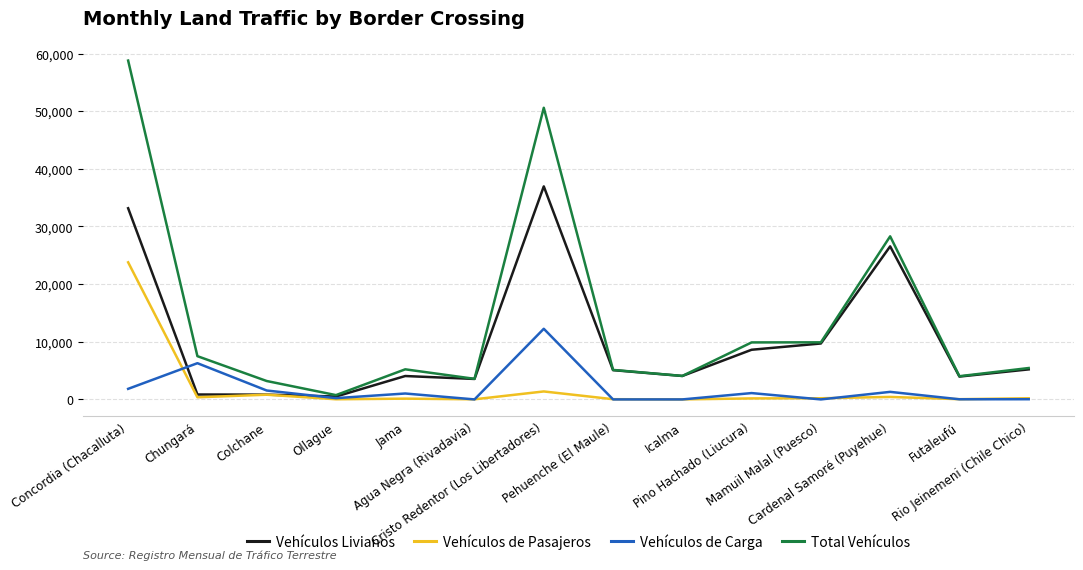

Does the chart display data point markers on the line(s)?

No